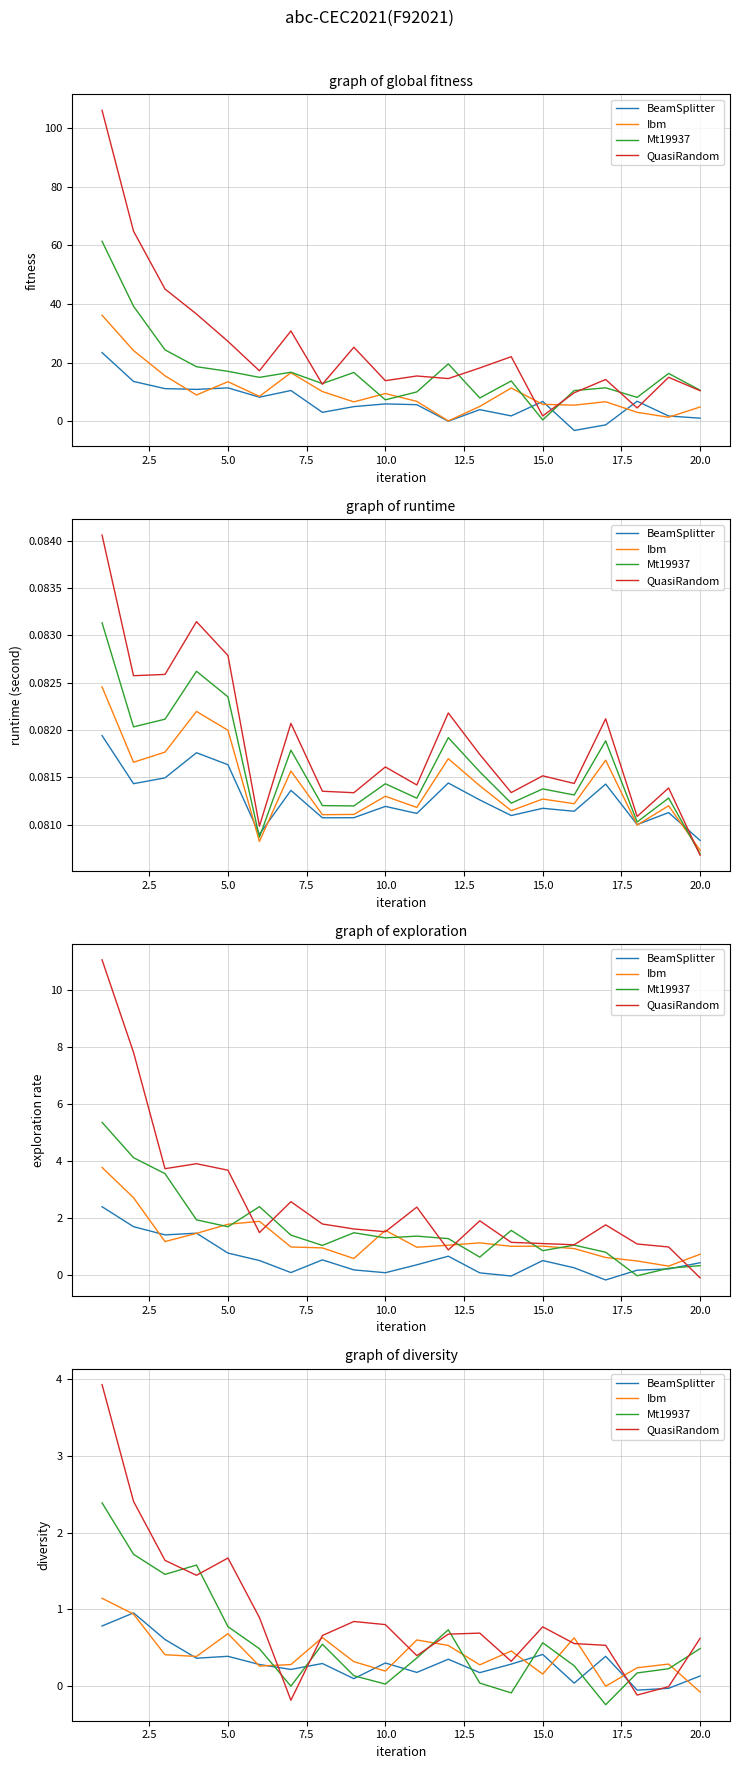

How many data points in BeamSplitter are above 0?

18